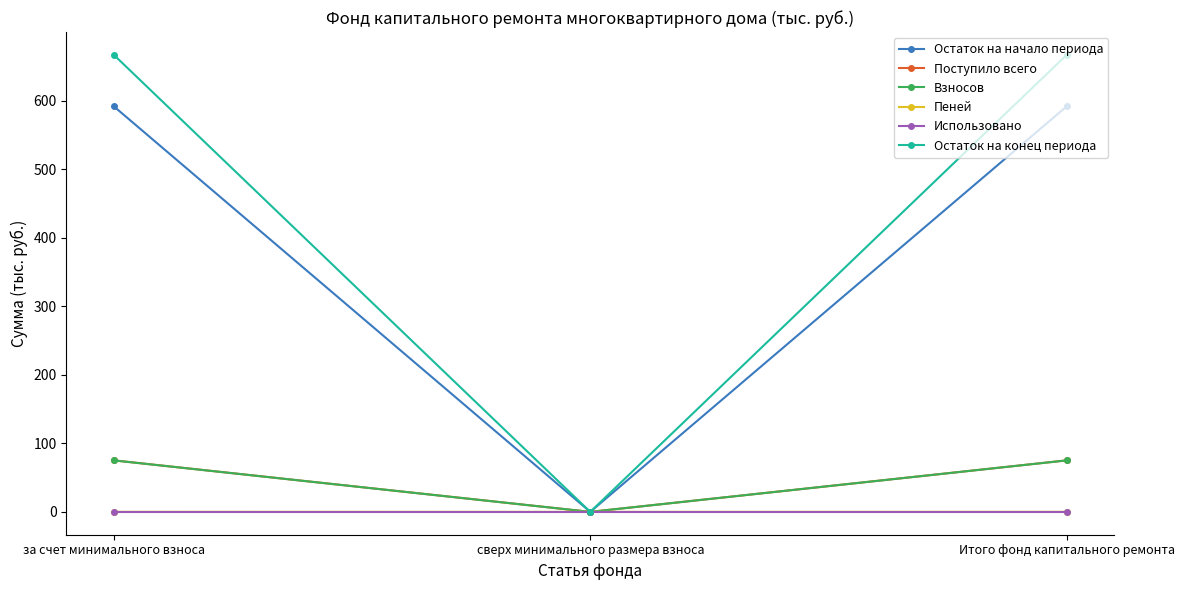

Is it true that Пеней equals 0.0 at сверх минимального размера взноса?

True